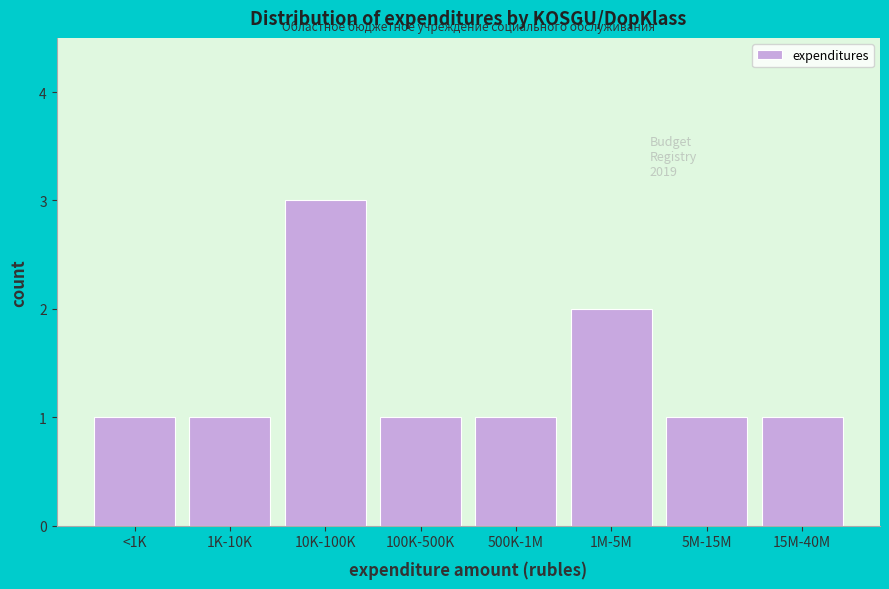

Reading right to left, what are all the values shown in this chart?

1	1	2	1	1	3	1	1